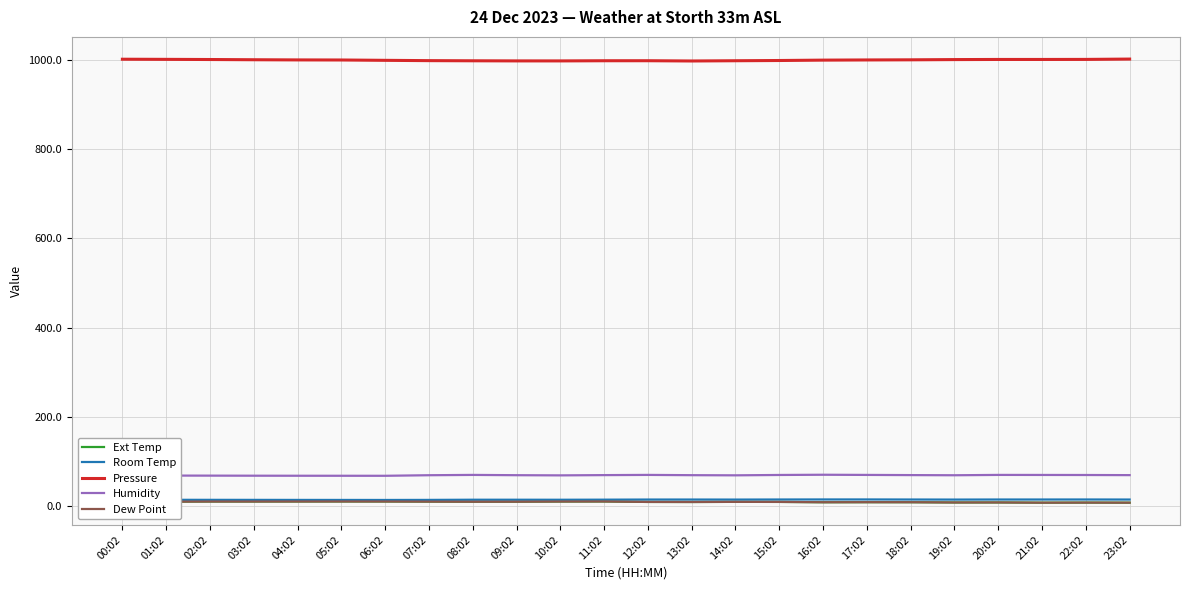

What is the total value across all series at 10:02?

1103.3